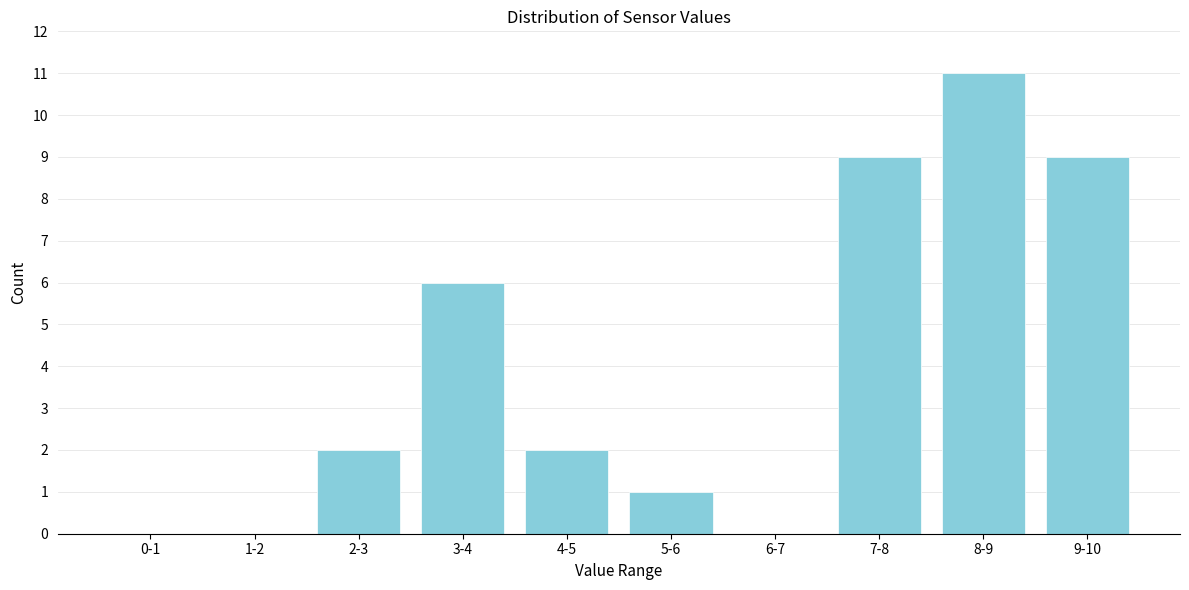

Reading left to right, list all the values displayed in this chart.

0-1=0	1-2=0	2-3=2	3-4=6	4-5=2	5-6=1	6-7=0	7-8=9	8-9=11	9-10=9